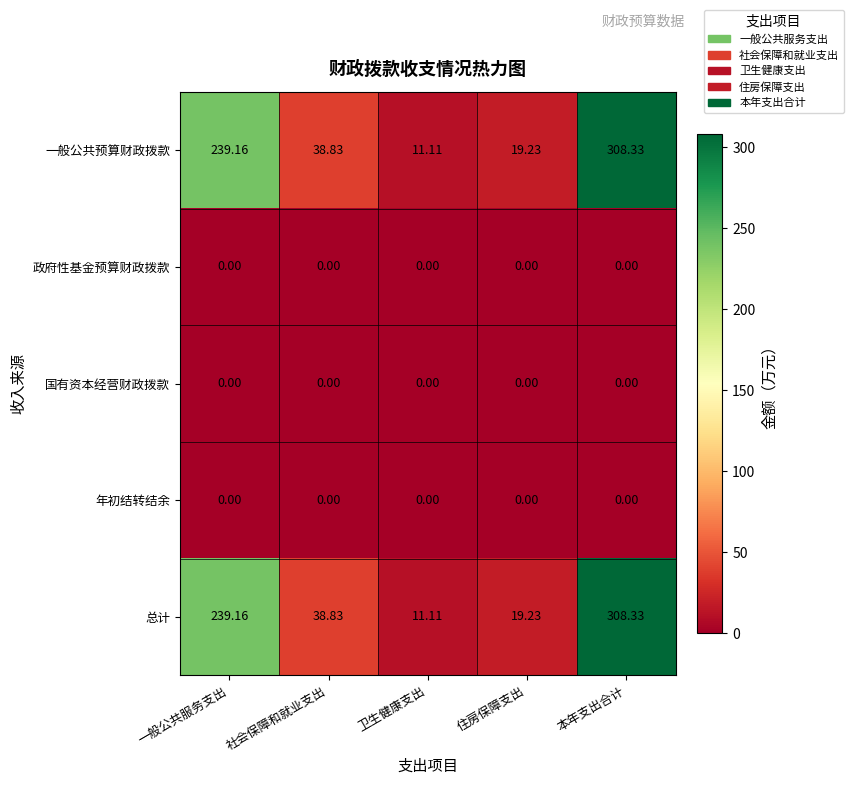

Rank the categories by 一般公共预算财政拨款 value from lowest to highest.

卫生健康支出, 住房保障支出, 社会保障和就业支出, 一般公共服务支出, 本年支出合计